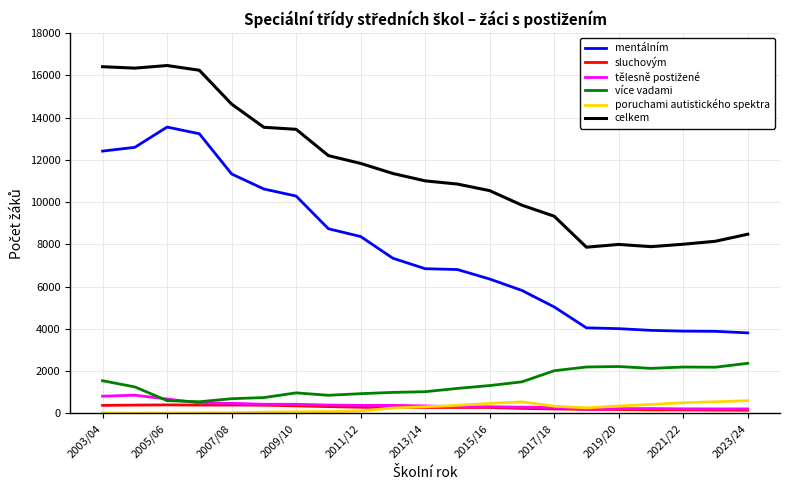

Which series has the largest total across all categories?

celkem